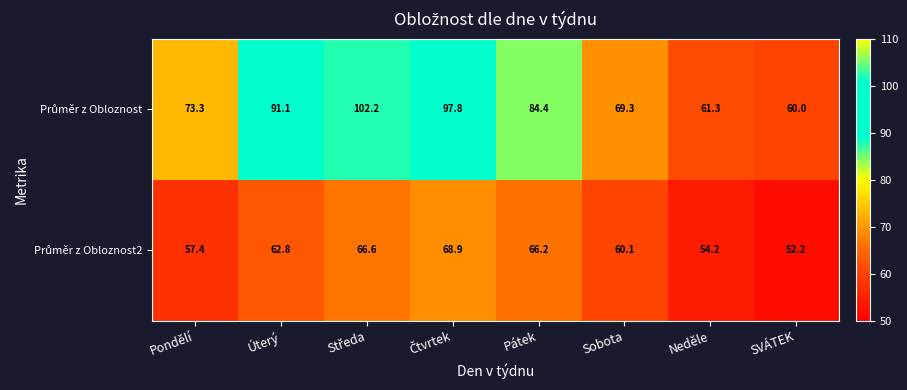

What is the difference between the highest and lowest values at Úterý?

28.3